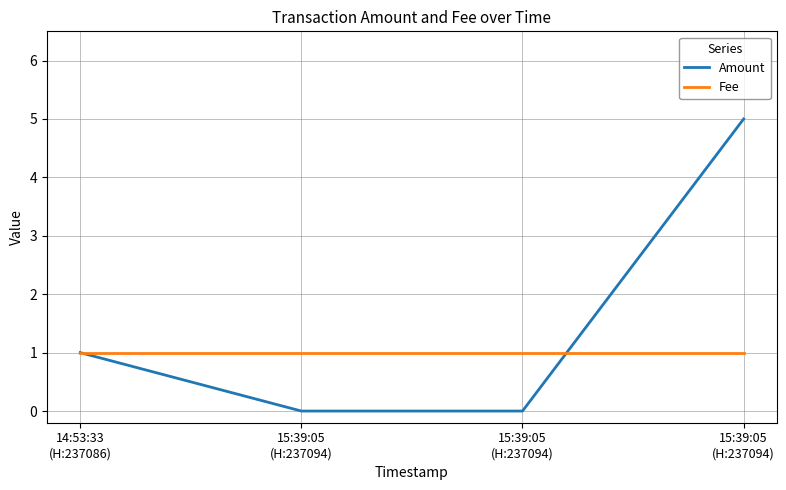

At which category is the sum across all series the highest?

15:39:05
(H:237094)